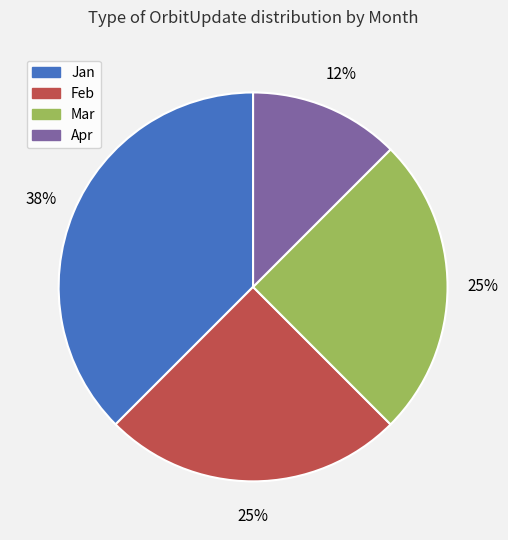

Is the sum of Apr and Mar greater than half?

No